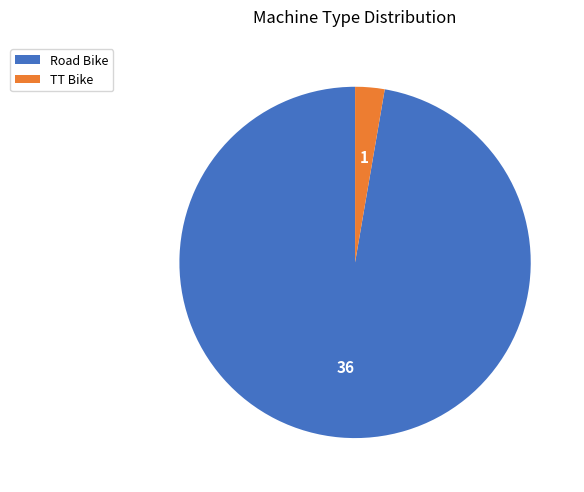

Which slice represents more than half of the pie?

Road Bike